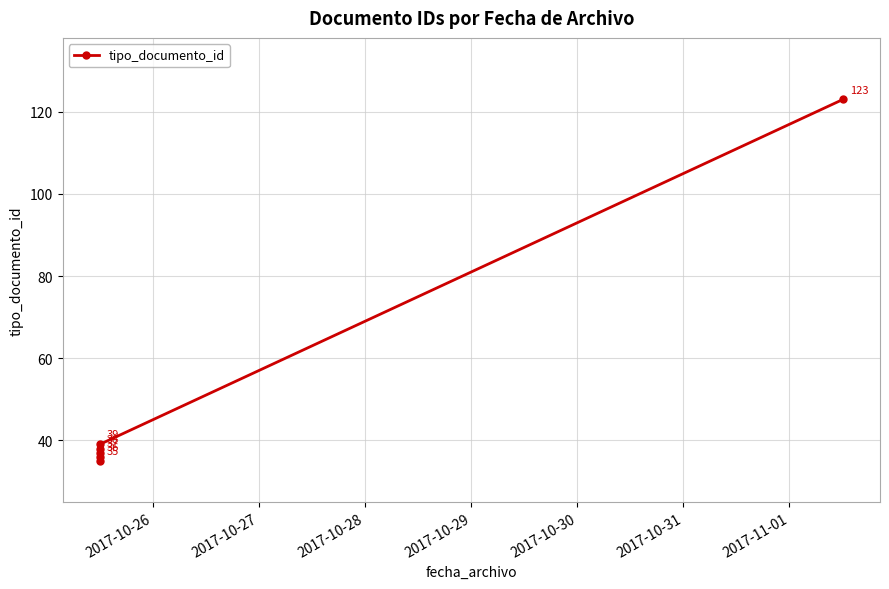

Approximately how many times larger is the value at 2017-10-28 compared to 2017-10-26?

1.1